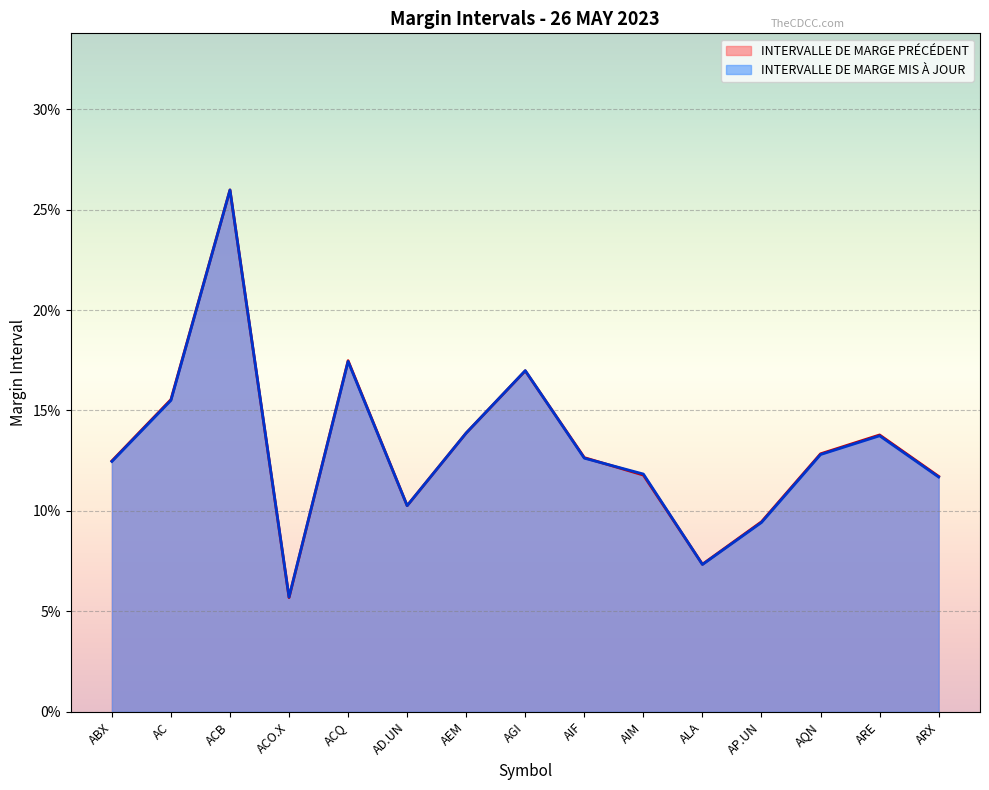

How many lines are shown in the chart?

2